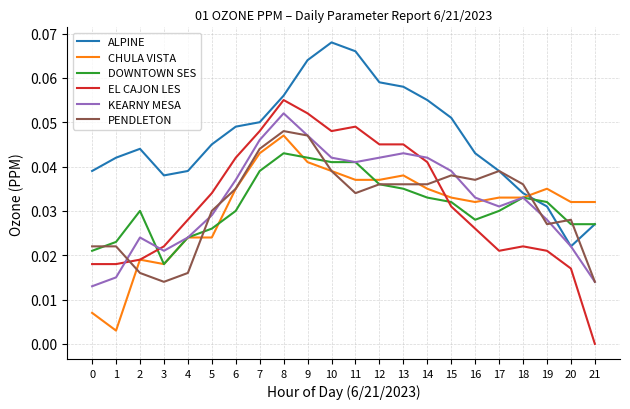

Does the chart display data point markers on the line(s)?

No